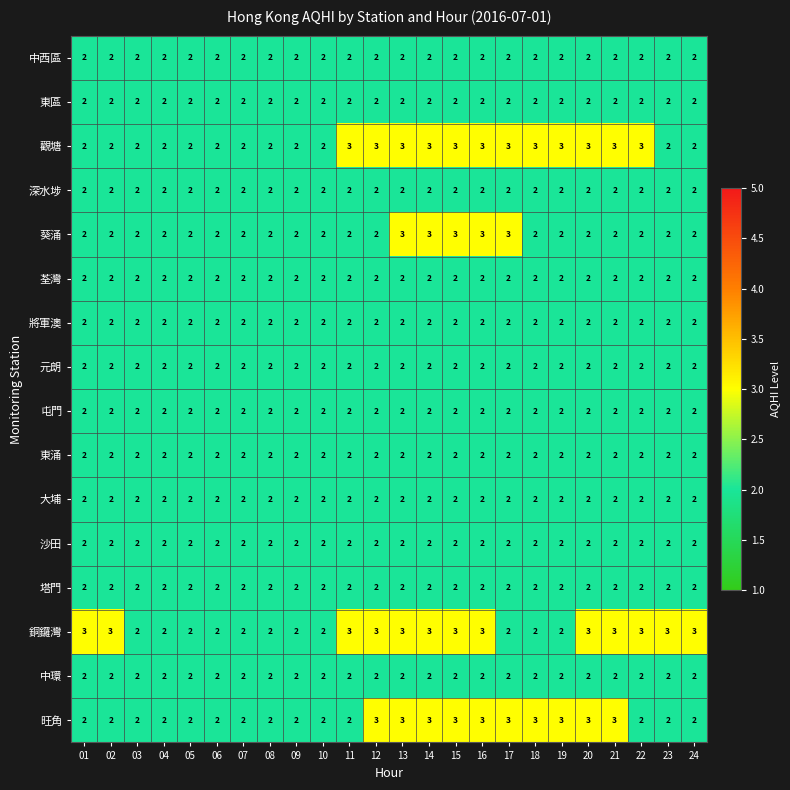

The 銅鑼灣 series shows 5 at 24. True or false?

False